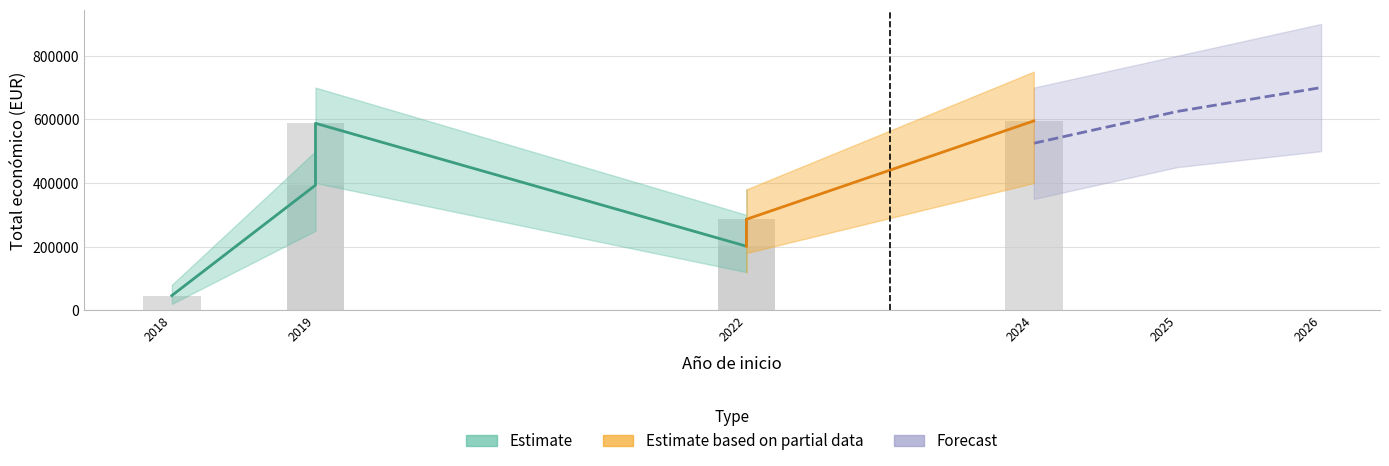

How many data points are less than 393300?

3